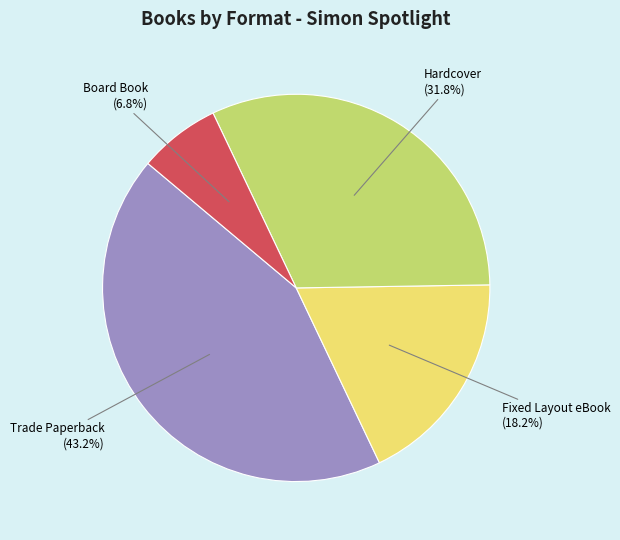

To the nearest percent, what portion does Hardcover represent?

32%